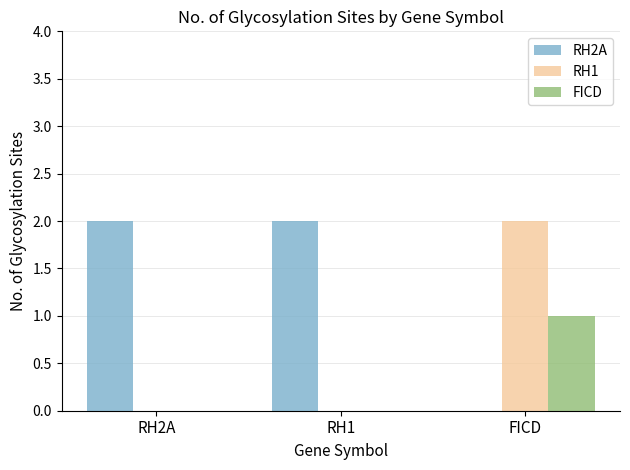

The value of FICD at RH2A is 0. True or false?

True